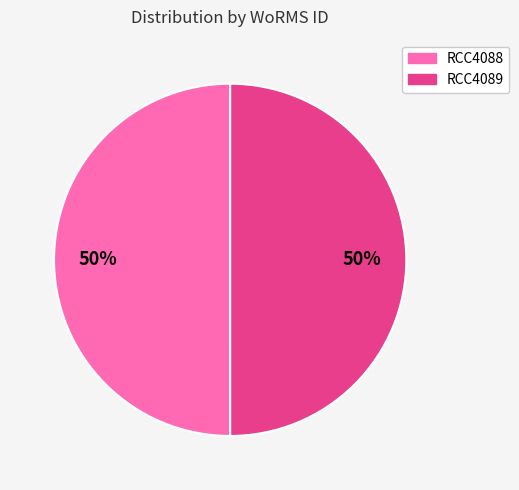

Combined, do RCC4088 and RCC4089 account for over 50%?

Yes